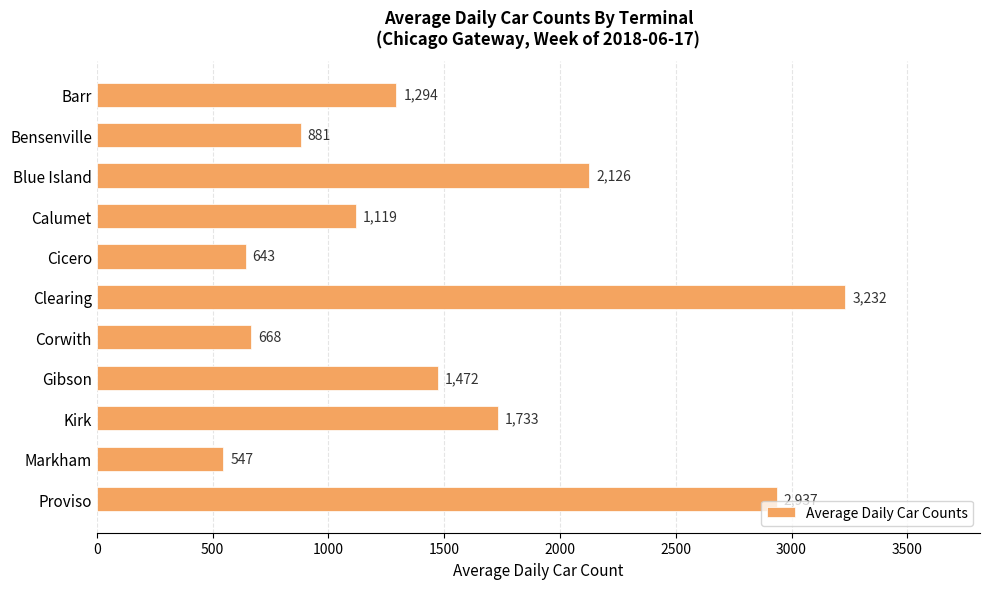

Reading bottom to top, extract all data points from this chart.

2937	547	1733	1472	668	3232	643	1119	2126	881	1294